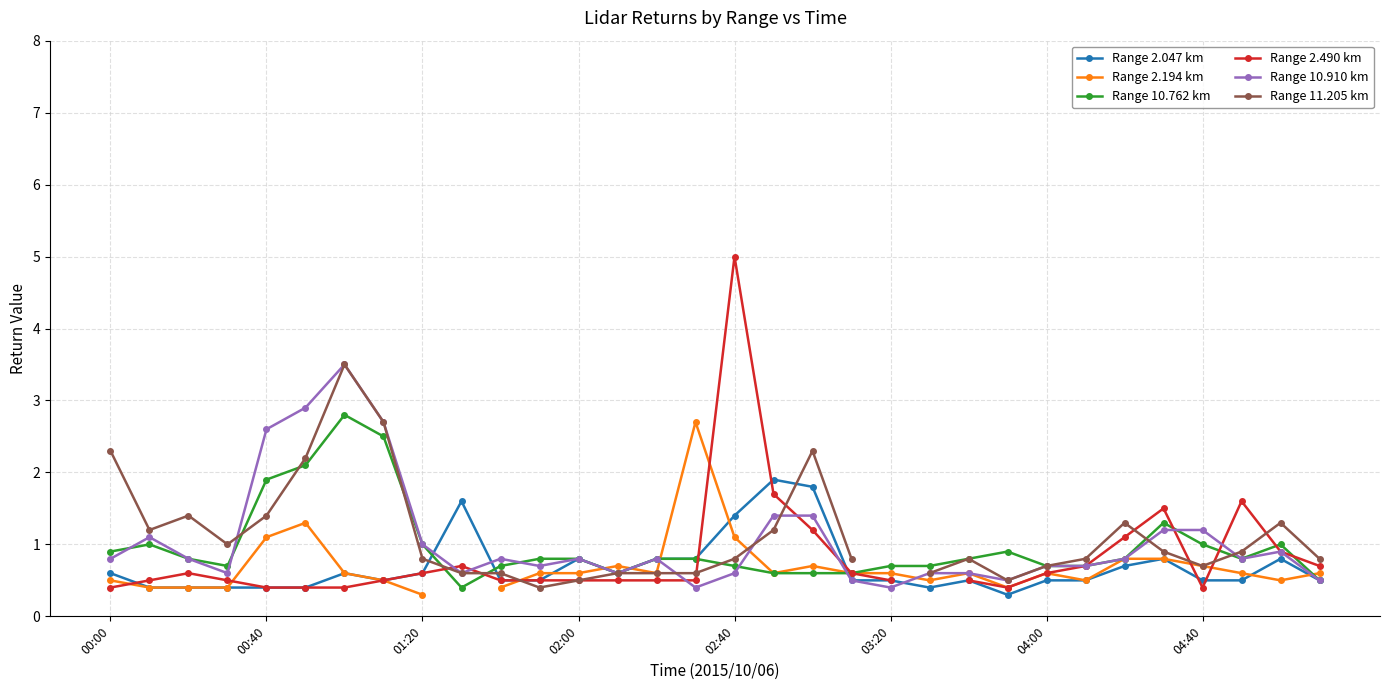

The Range 2.047 km series shows 1.4 at 02:40. True or false?

True